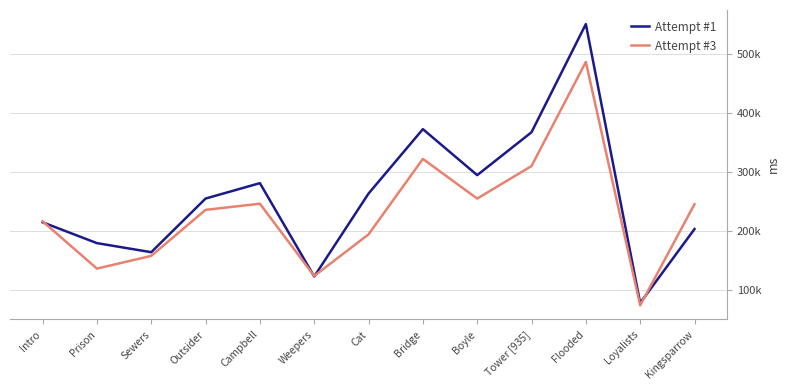

True or false: Attempt #3 and Attempt #1 intersect in this chart.

True